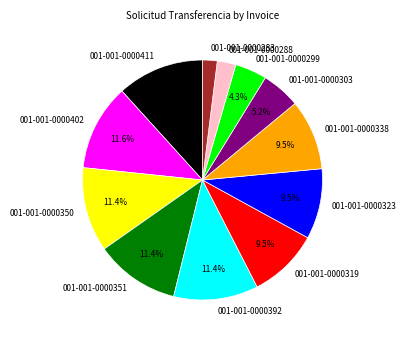

To the nearest percent, what is the difference between the largest and smallest slice percentages?

10%